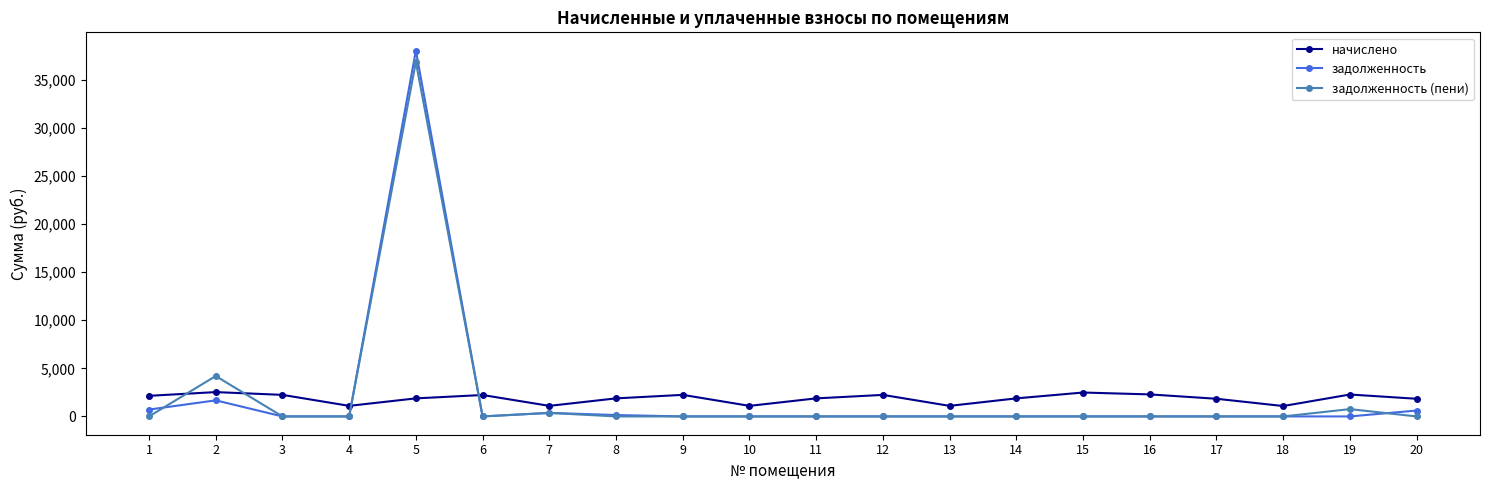

The value of начислено at 14 is 1876.7. True or false?

True